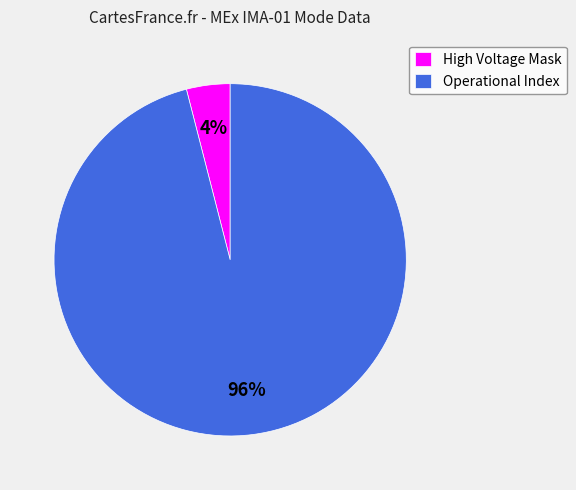

Which category has the biggest portion of the pie?

Operational Index